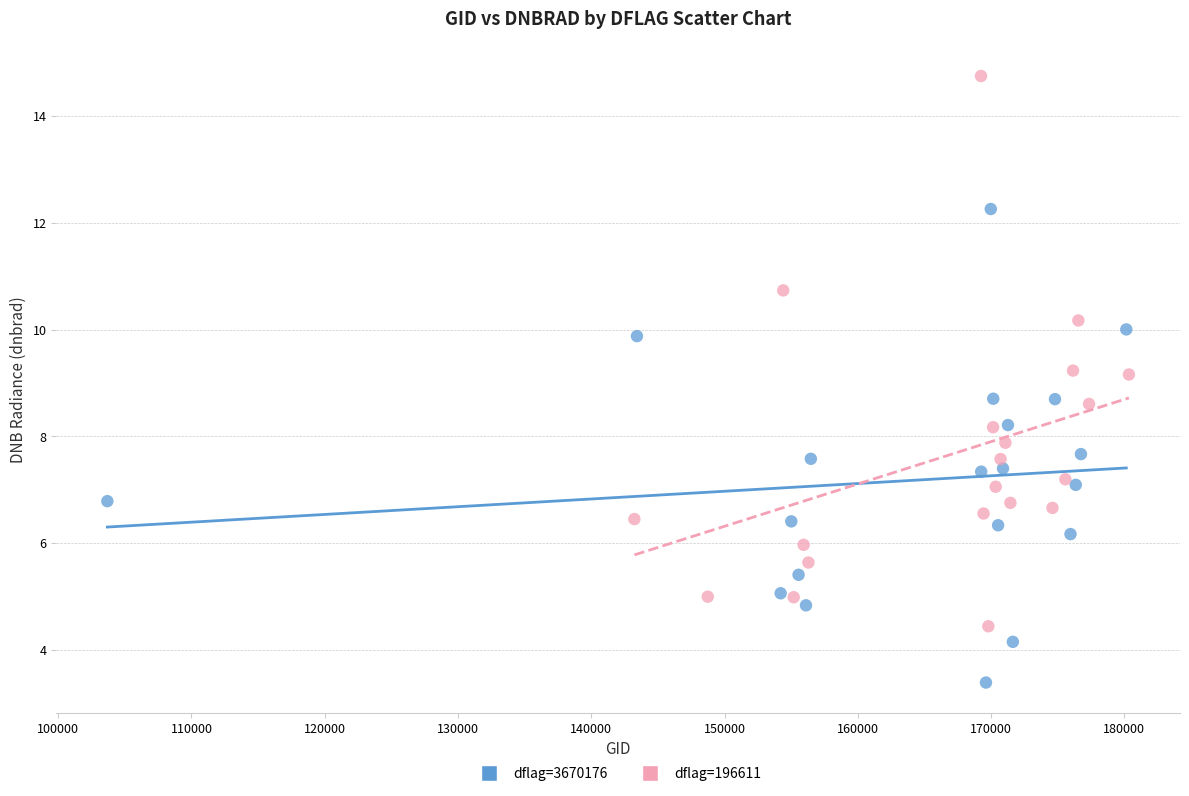

Which series contains the lowest Y value?

dflag=3670176